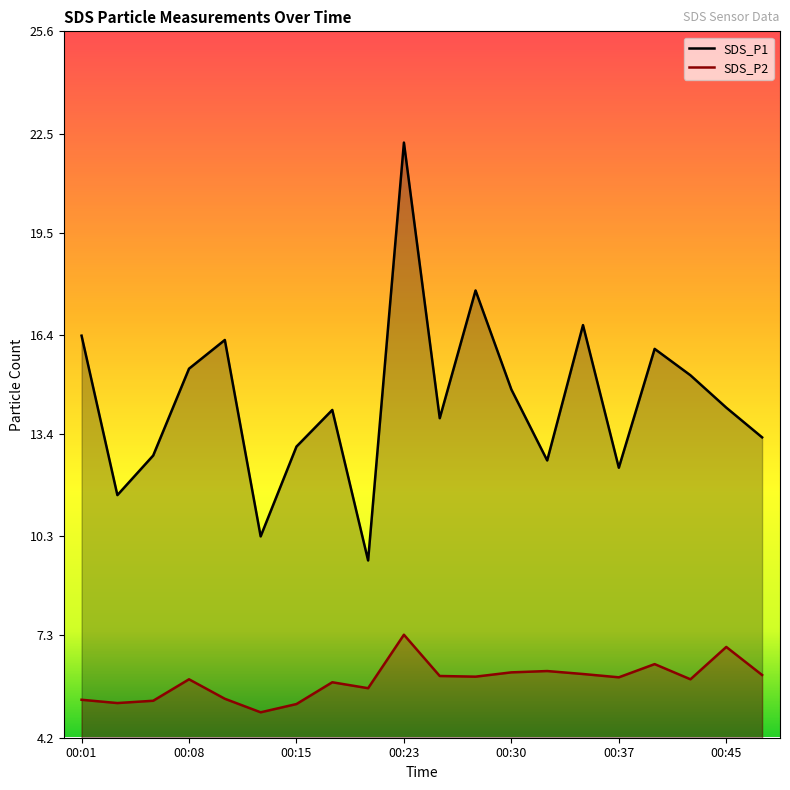

True or false: SDS_P1 has a value of 15.4 at 00:08.

True